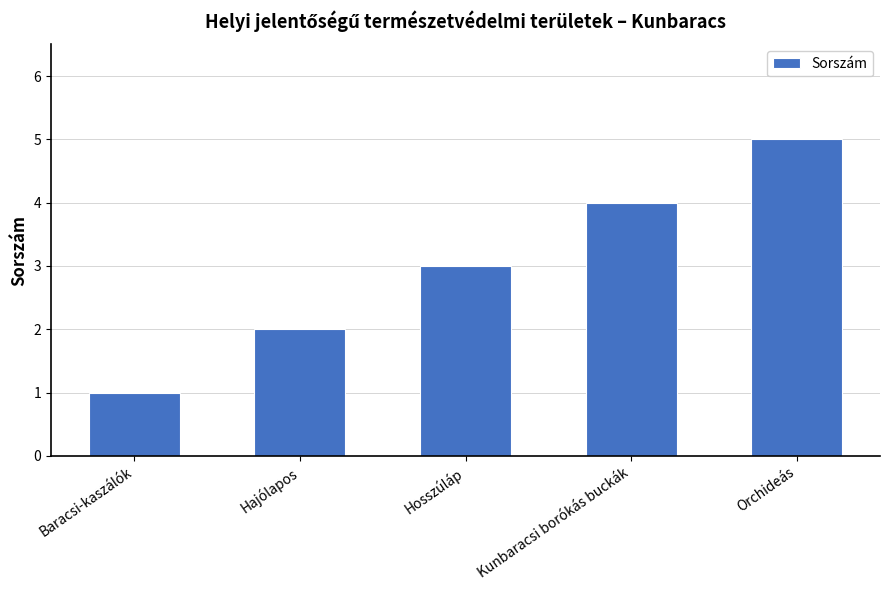

What is the change in value from Hajólapos to Orchideás?

+3